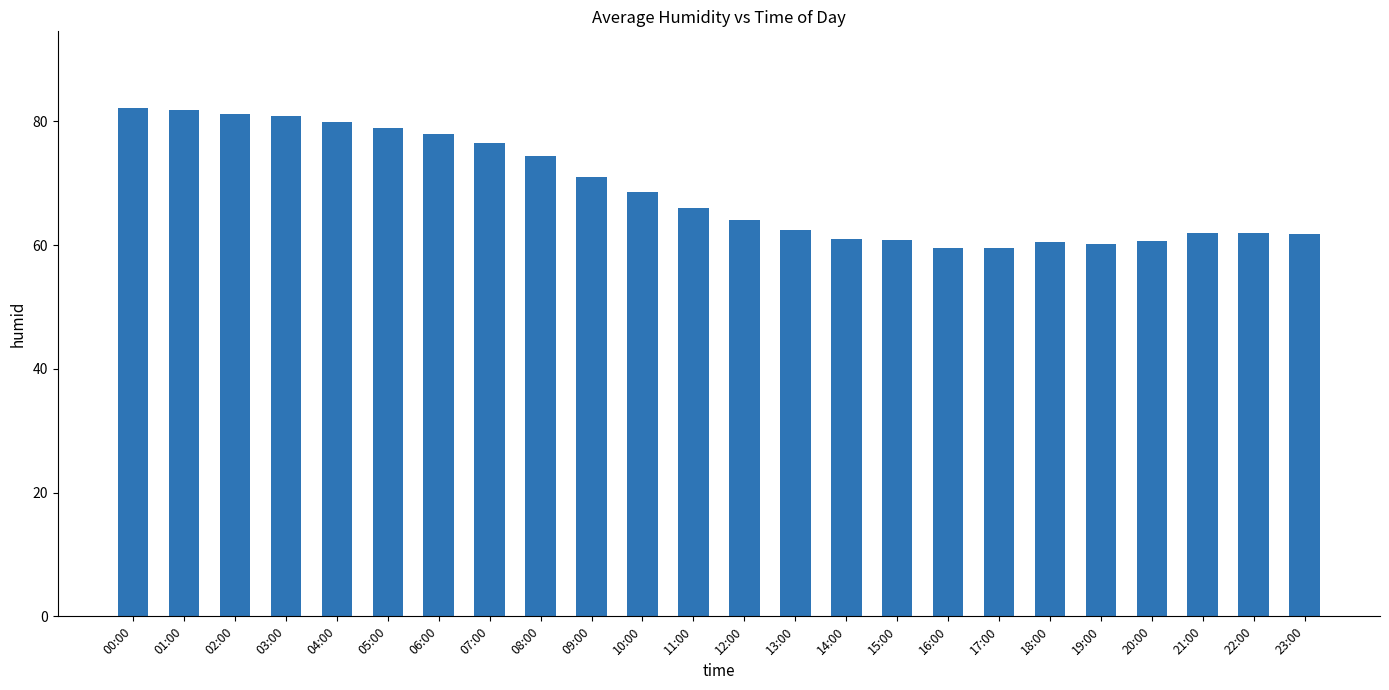

Approximately how many times larger is the value at 19:00 compared to 00:00?

0.7